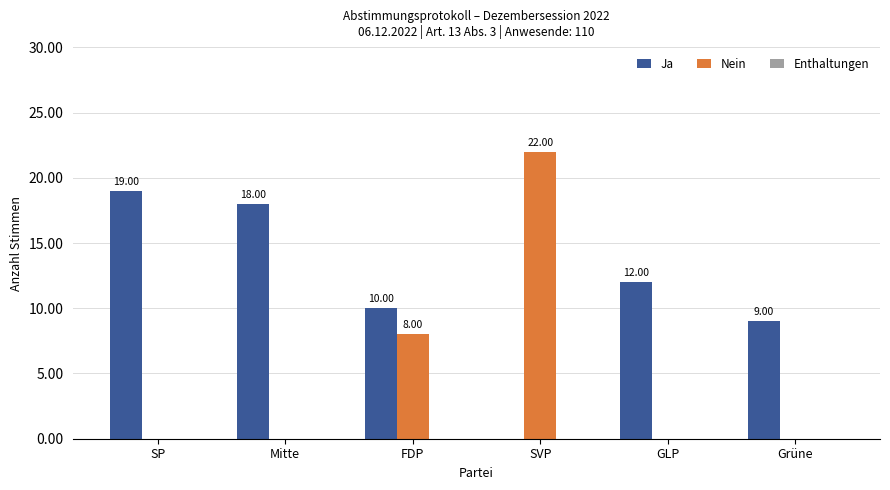

What is the sum of all Ja values?

68